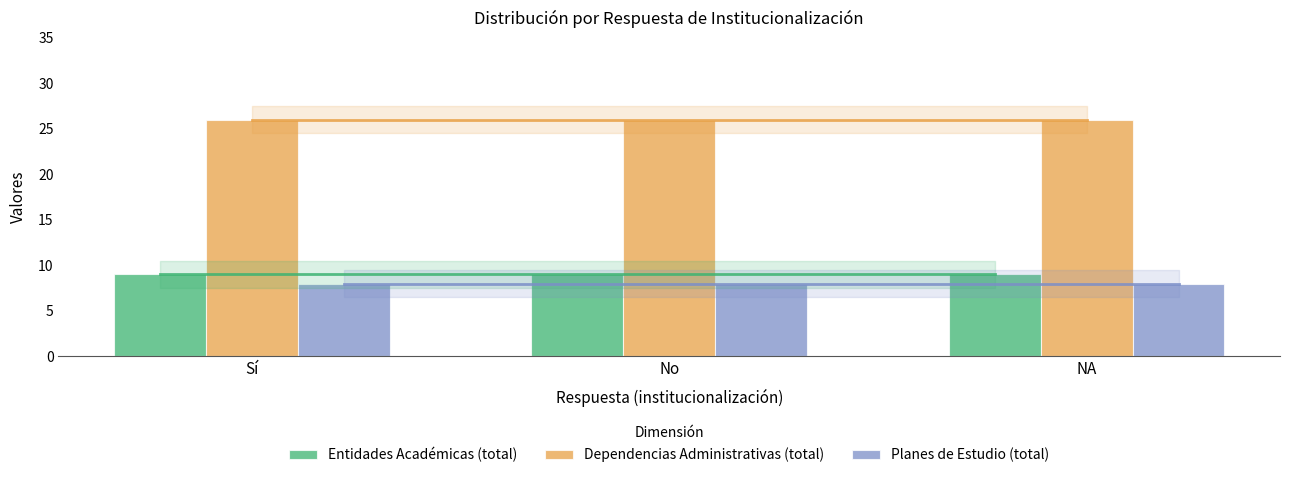

How many groups of bars are there?

3